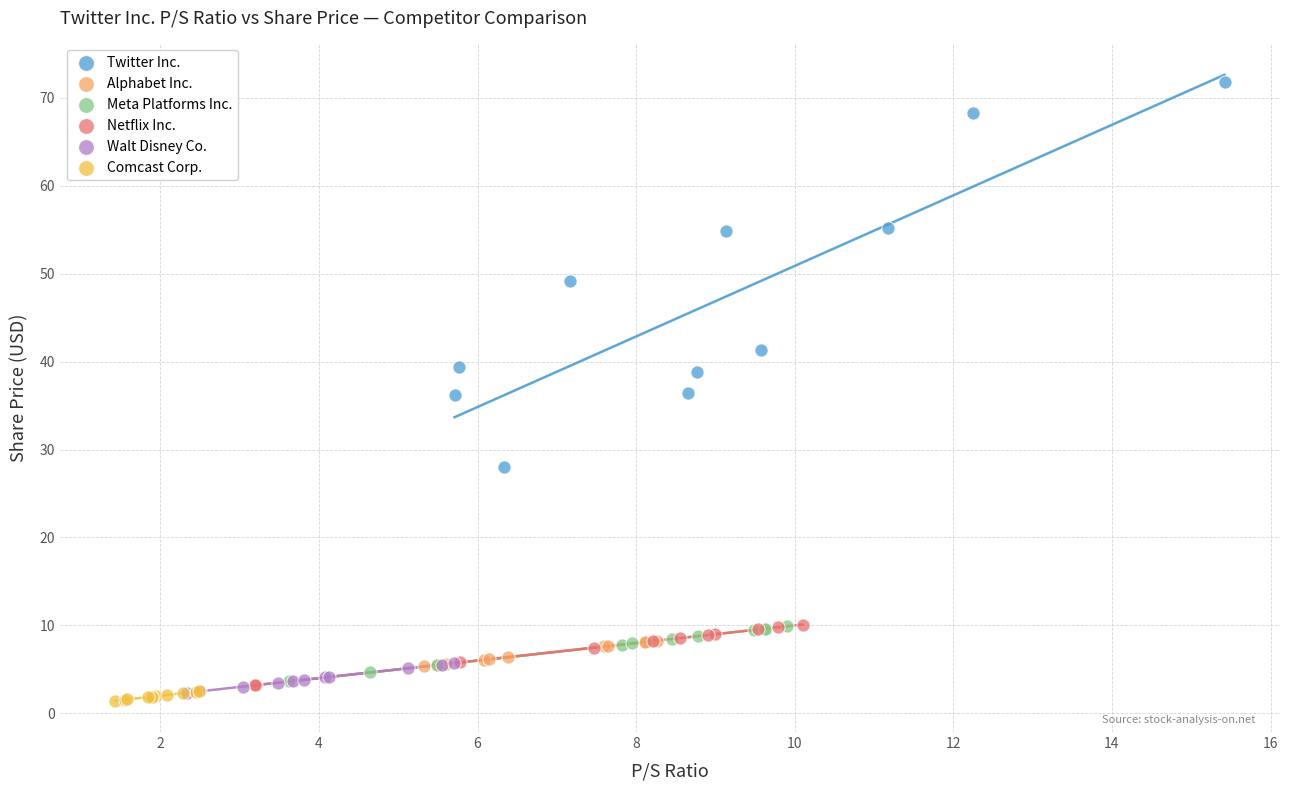

Which series reaches the minimum Y coordinate?

Comcast Corp.